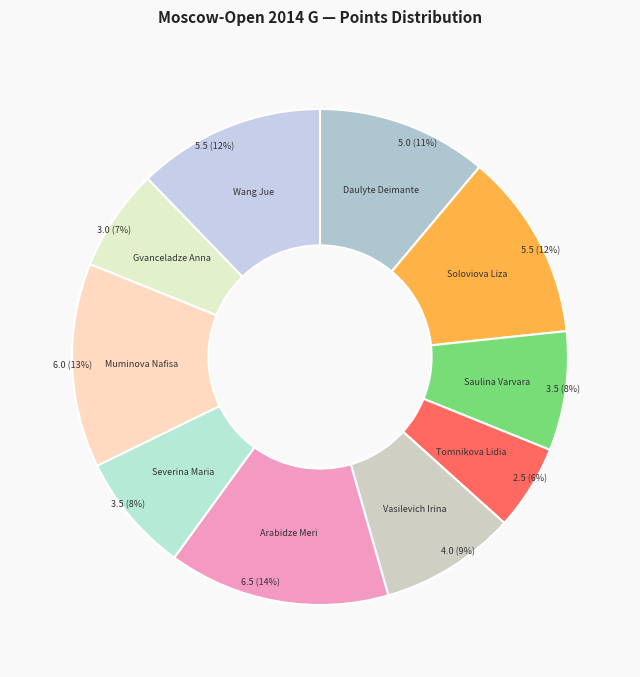

To the nearest percent, what is the difference between the Saulina Varvara and Gvanceladze Anna slice percentages?

1%